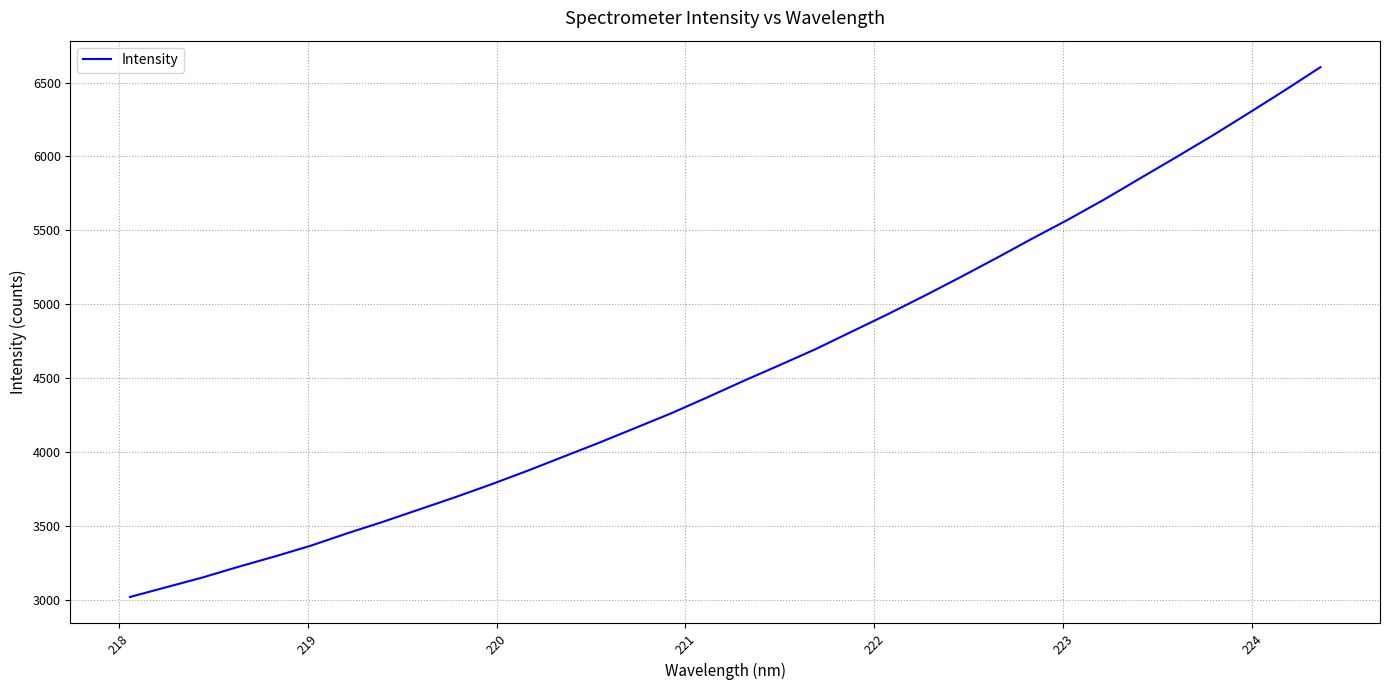

What is the minimum value shown in the chart?

3017.7